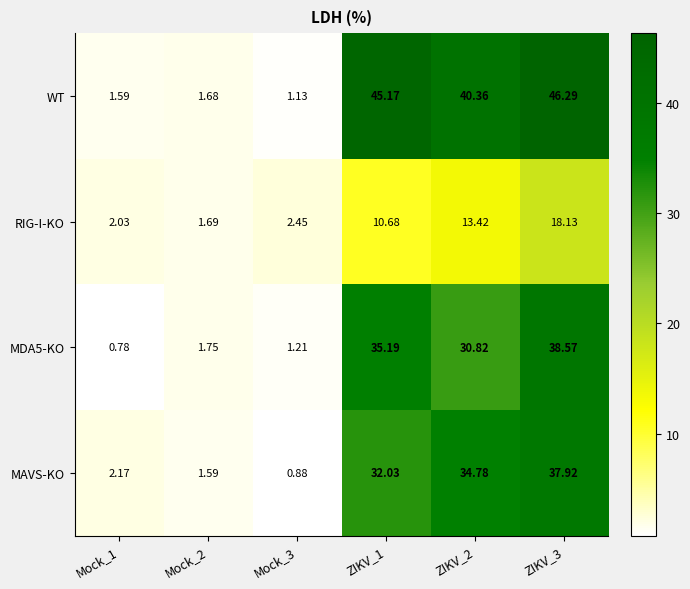

Which series has the widest spread of values?

WT